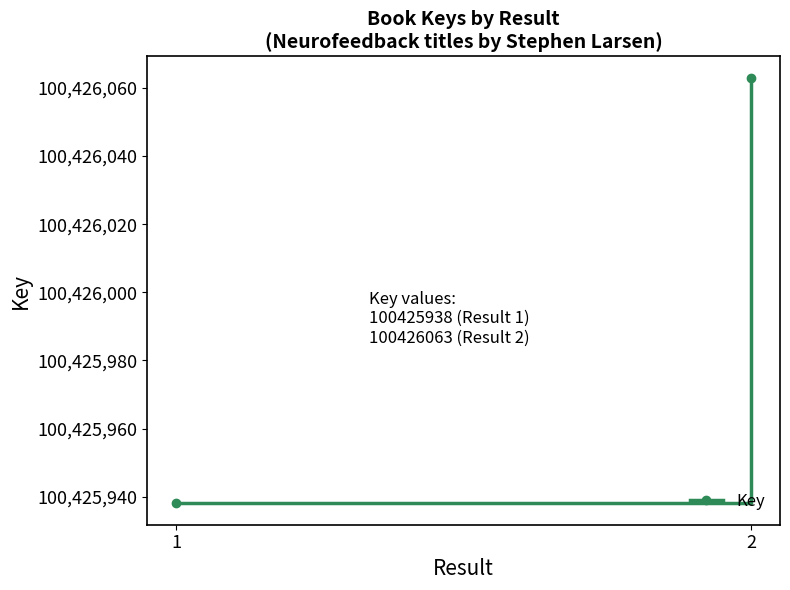

Reading left to right, extract all data points from this chart.

1=100425938	2=100426063